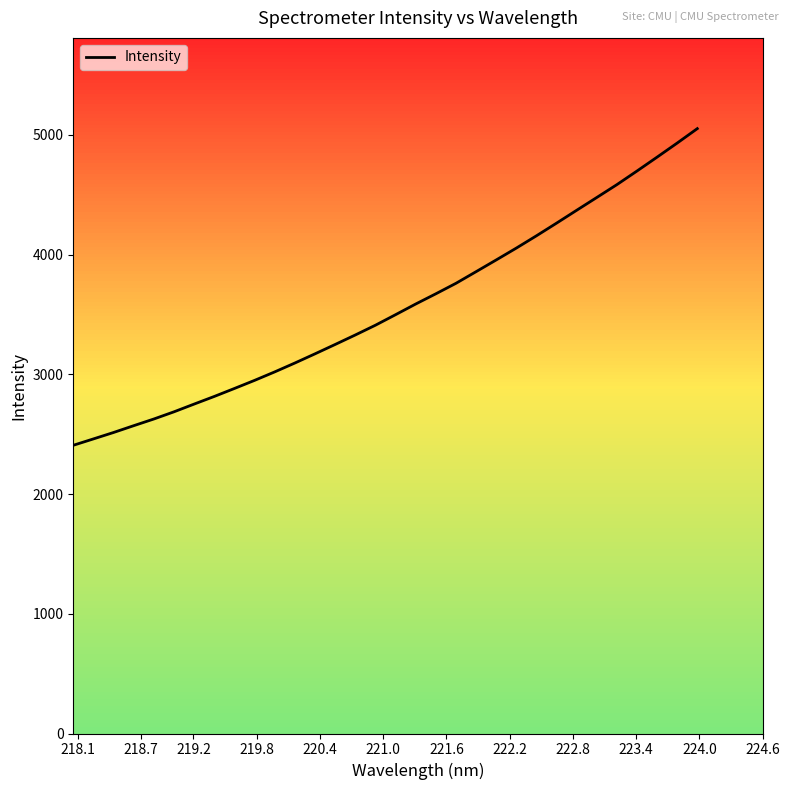

What is the greatest value displayed?

5053.2